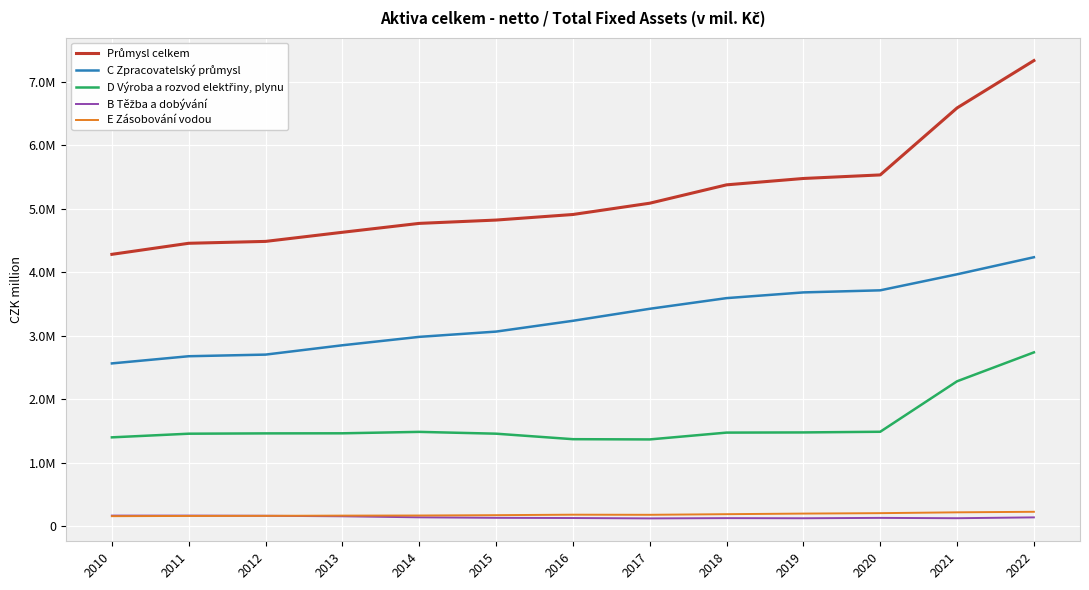

True or false: D Výroba a rozvod elektřiny, plynu and B Těžba a dobývání intersect in this chart.

False